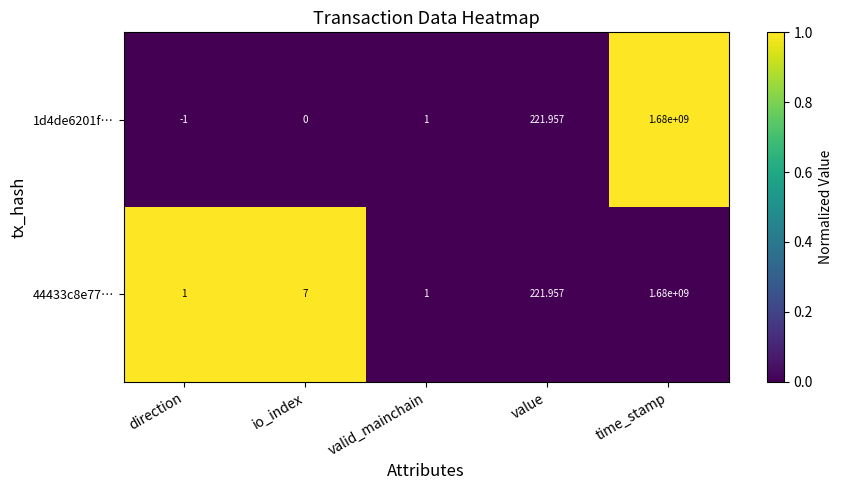

Where is 44433c8e77… nearest to the value 840000000?

value